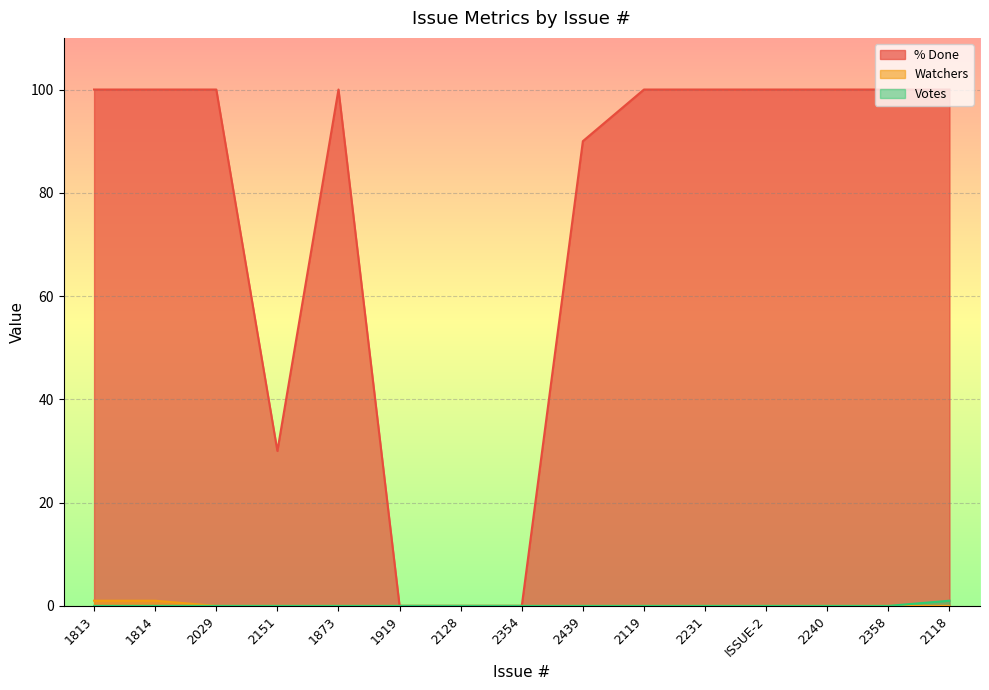

Reading left to right, what are all the values shown in this chart?

% Done: 100	100	100	30	100	0	0	0	90	100	100	100	100	100	100
Watchers: 1	1	0	0	0	0	0	0	0	0	0	0	0	0	0
Votes: 0	0	0	0	0	0	0	0	0	0	0	0	0	0	1